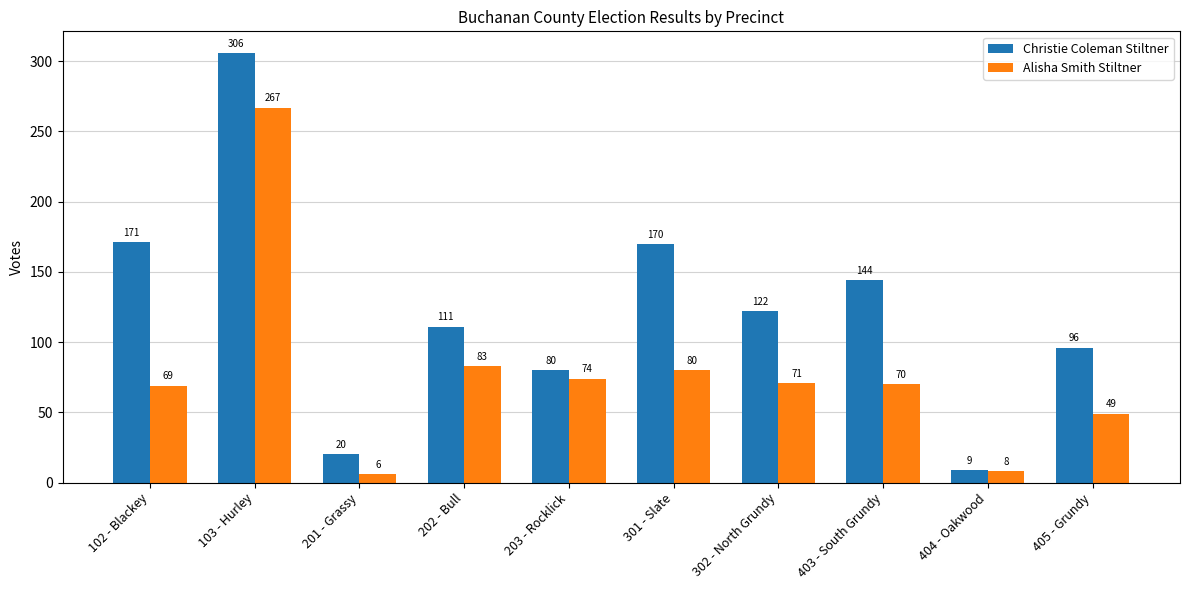

Rank the series by their average value, from highest to lowest.

Christie Coleman Stiltner, Alisha Smith Stiltner